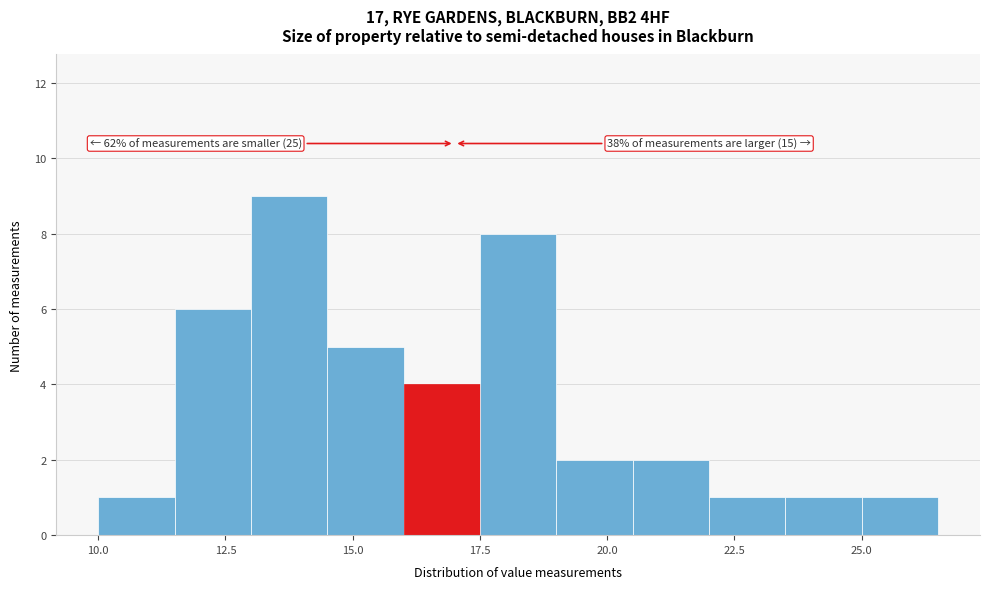

Around what value on the x-axis is the tallest bar? Give the approximate position of its centre, as read against the axis.

14.0